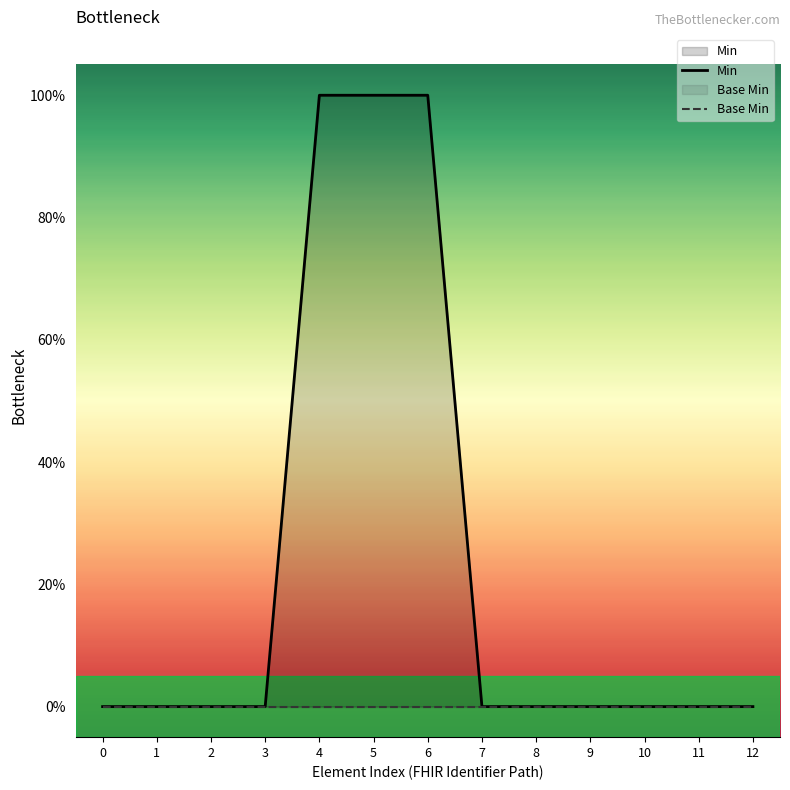

How many lines are shown in the chart?

2